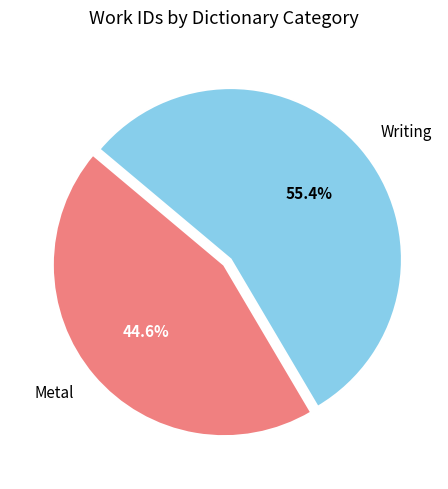

Which slice represents more than half of the pie?

Writing